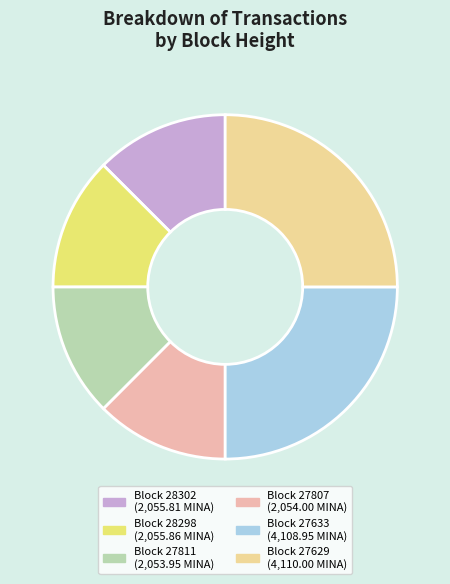

Is there a majority slice in this chart?

No